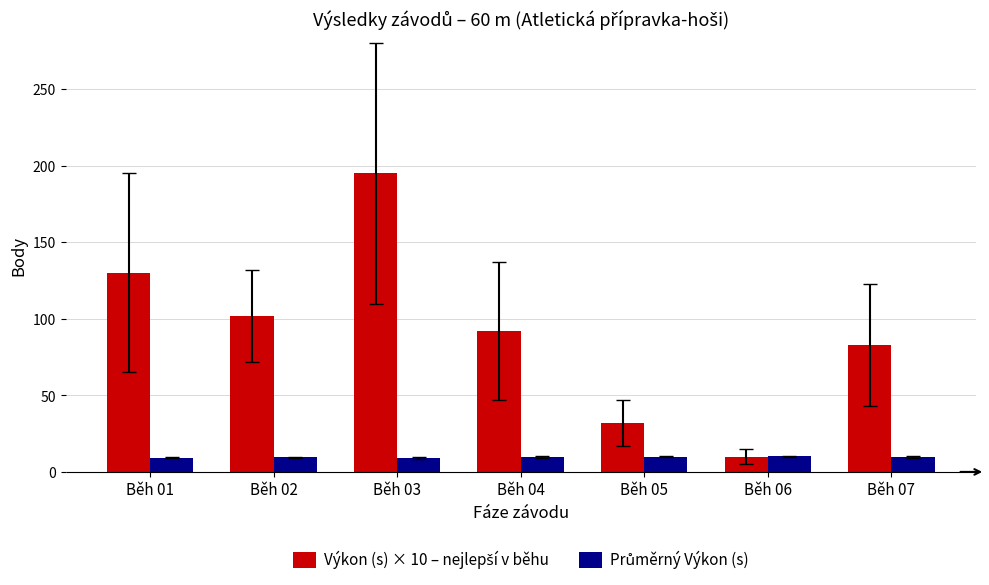

Does the chart contain any negative values?

No